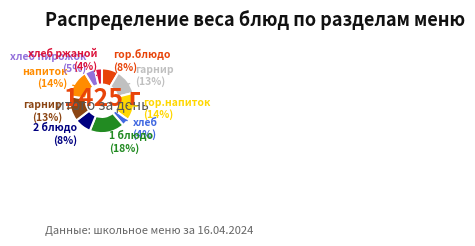

To the nearest percent, what is the difference between the largest and smallest slice percentages?

14%